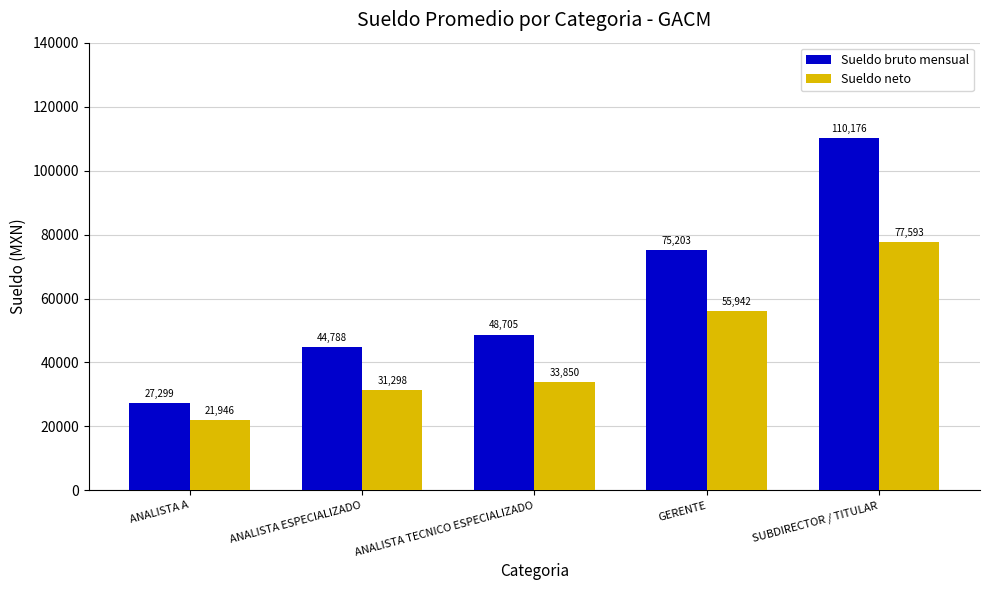

Is the value of Sueldo bruto mensual at ANALISTA ESPECIALIZADO greater than the value of Sueldo neto at GERENTE?

No